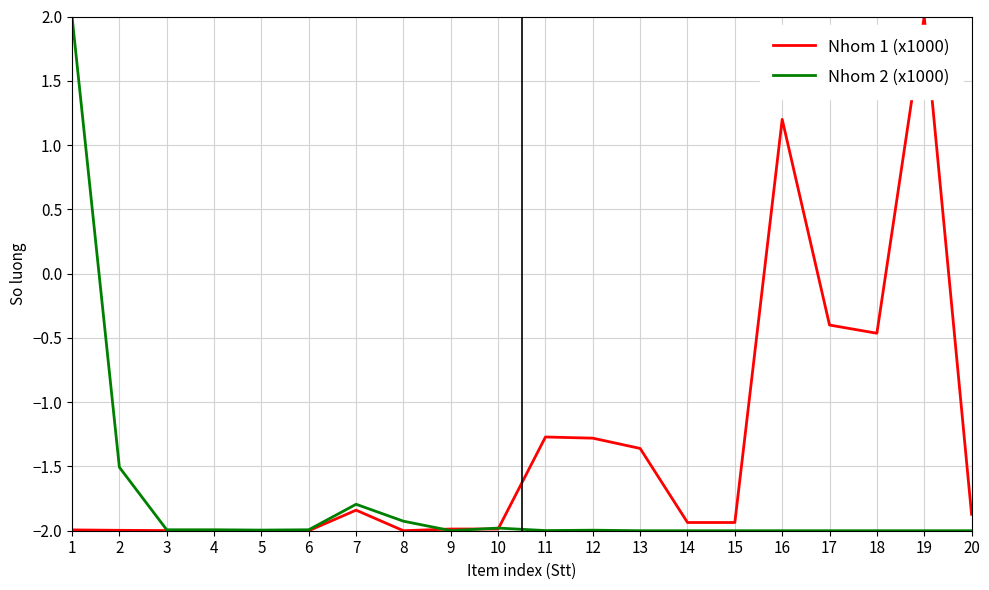

Does the chart display data point markers on the line(s)?

No